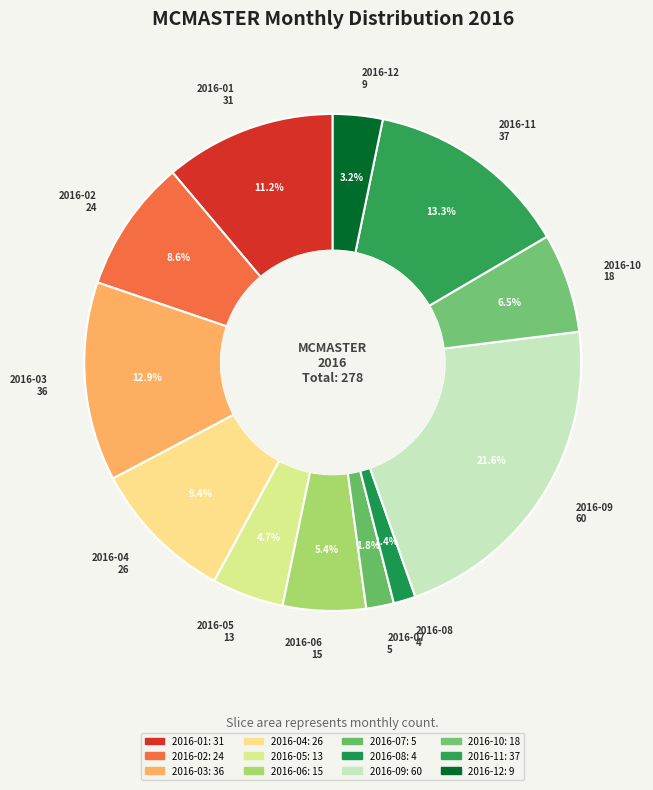

Does 2016-11 account for over 50% of the chart?

No